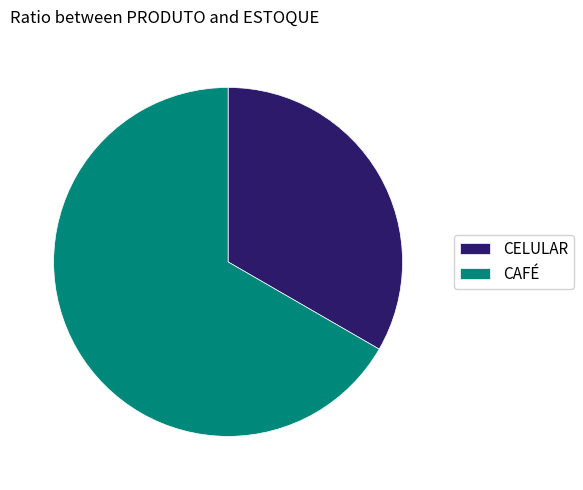

Which has a higher value, CAFÉ or CELULAR?

CAFÉ